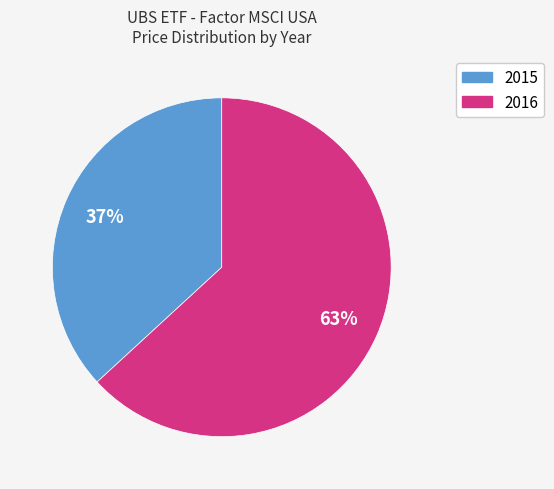

Between 2015 and 2016, which is larger?

2016